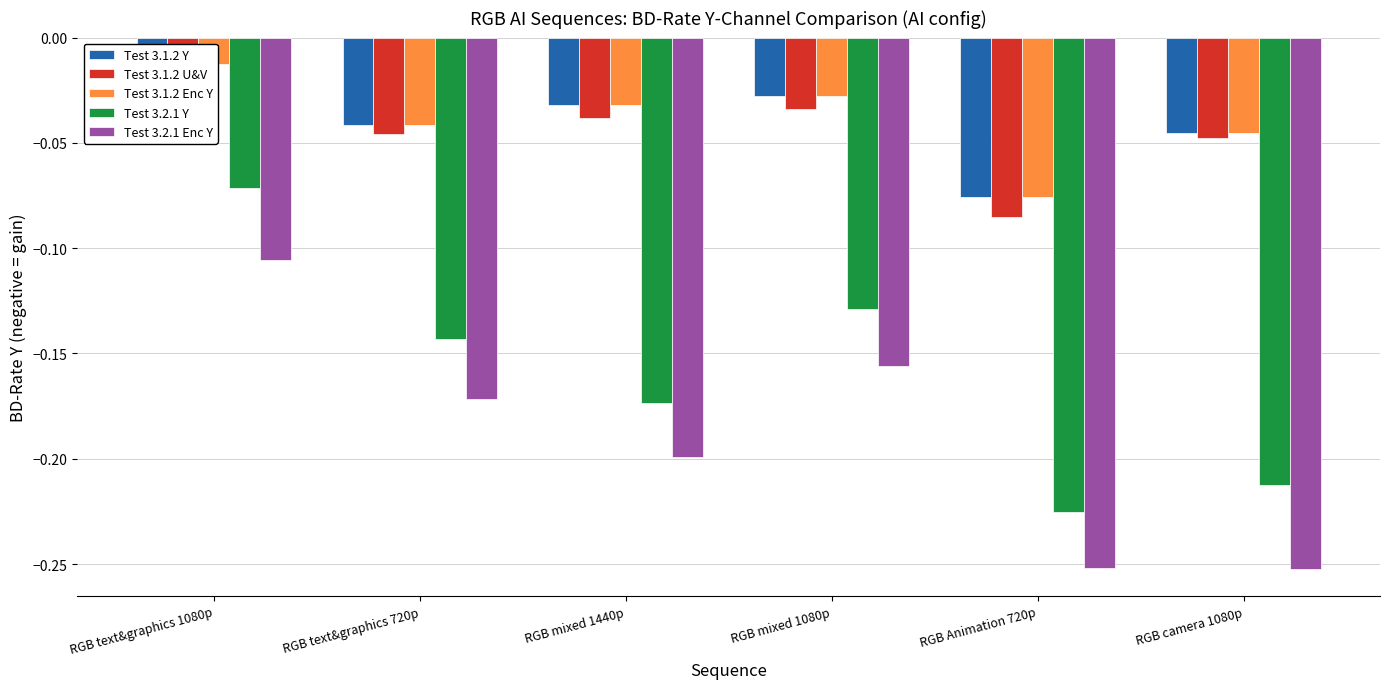

At which category does the chart reach its peak across all series?

RGB text&graphics 1080p